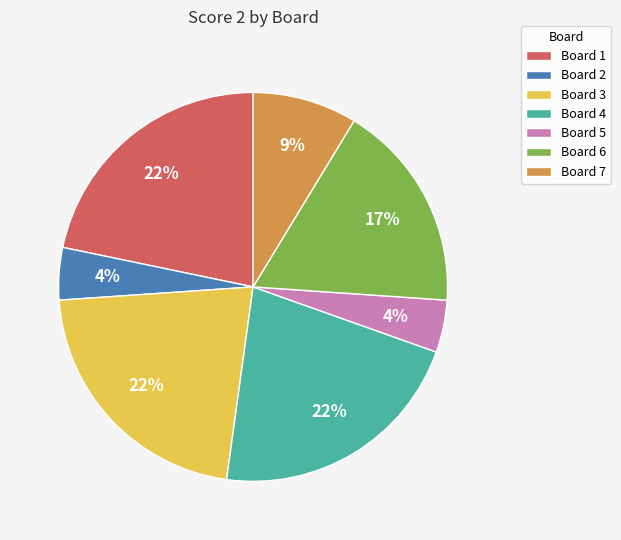

How many segments does this pie chart have?

7